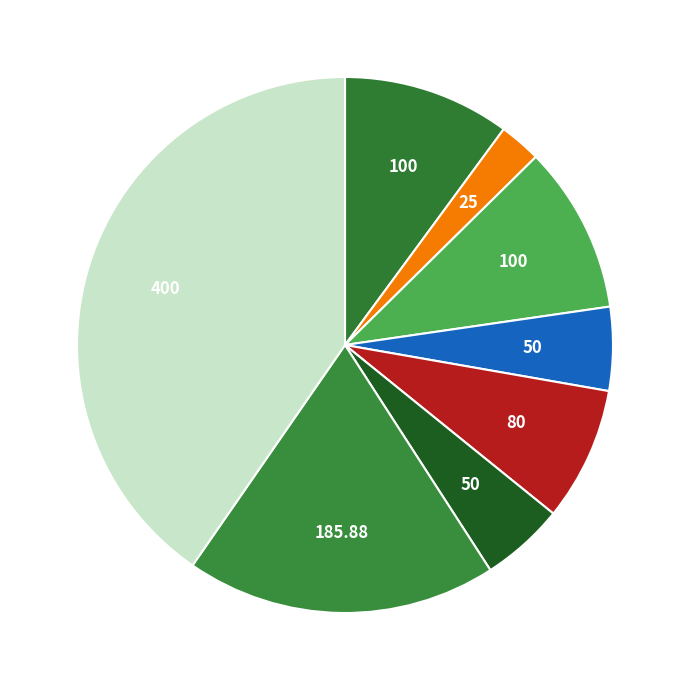

How many segments does this pie chart have?

8